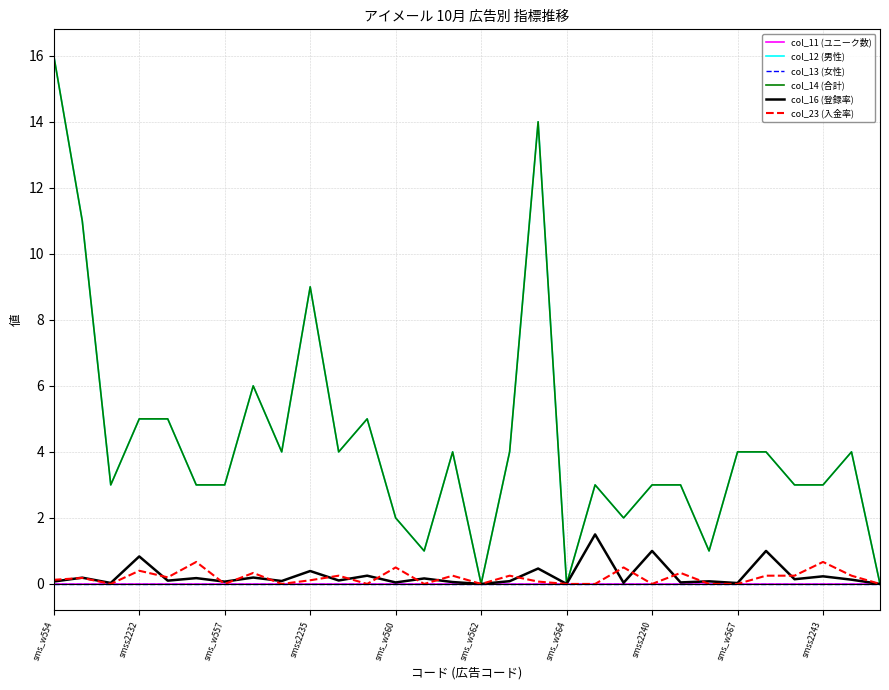

True or false: col_13 (女性) and col_14 (合計) intersect in this chart.

False